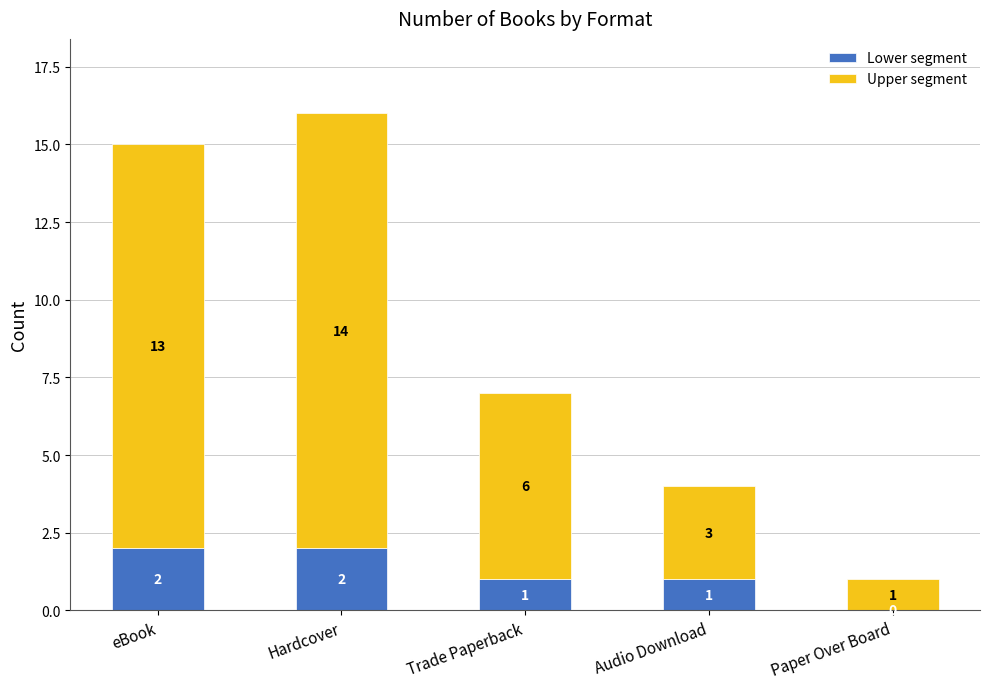

Are the bars horizontal?

No